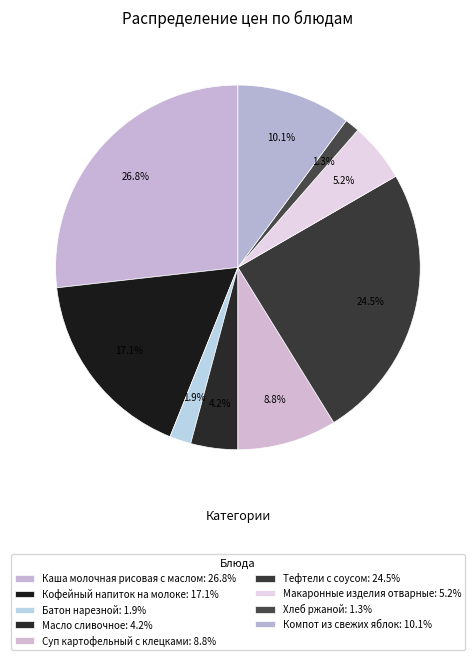

How many segments does this pie chart have?

9